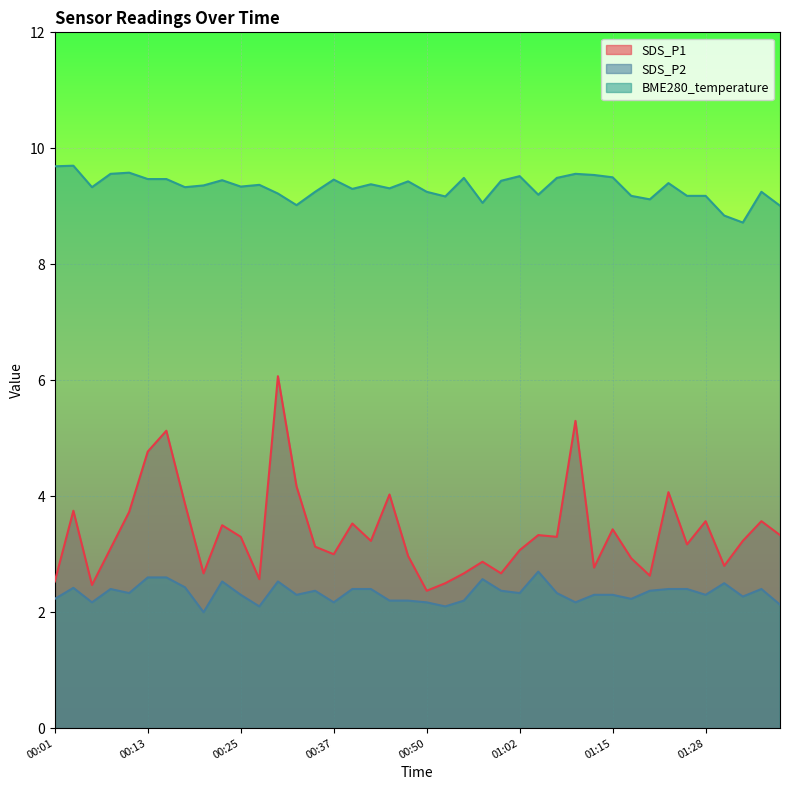

At which category is the sum across all series the highest?

00:30